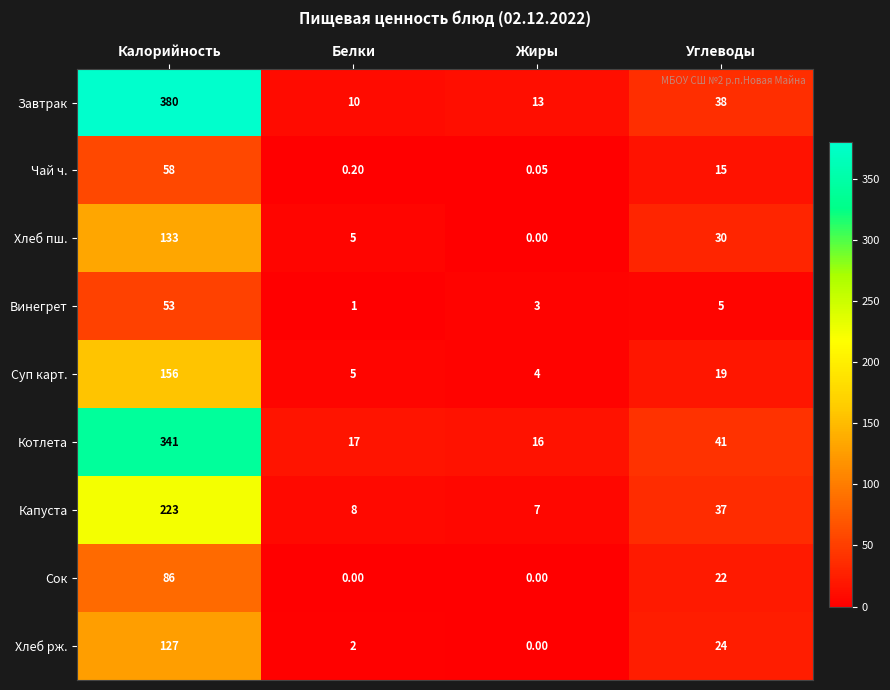

List the series in order of their peak value, lowest first.

Винегрет, Чай ч., Сок, Хлеб рж., Хлеб пш., Суп карт., Капуста, Котлета, Завтрак